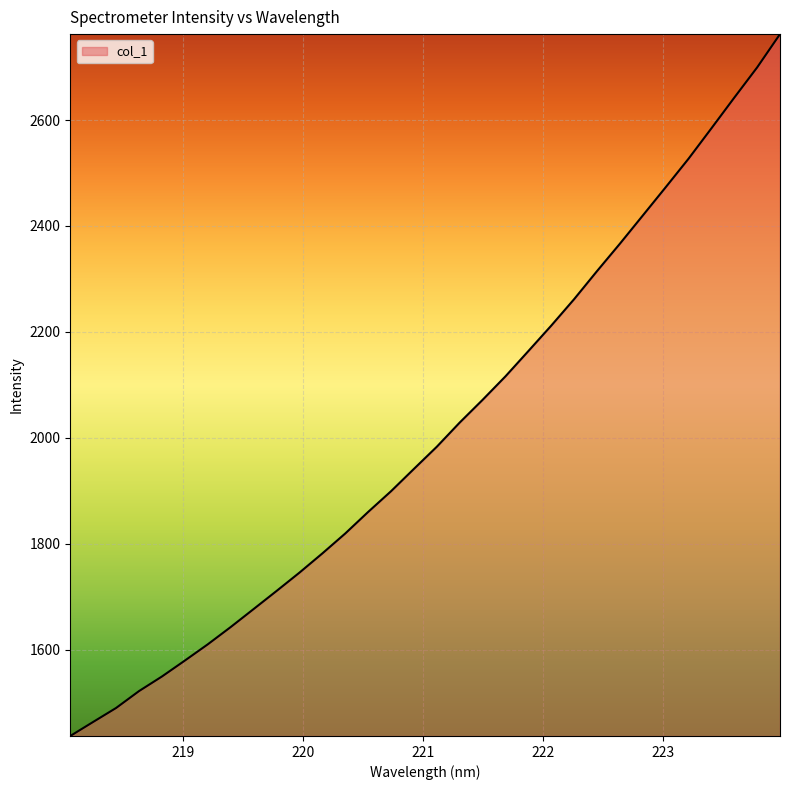

What is the smallest value displayed?

1436.8